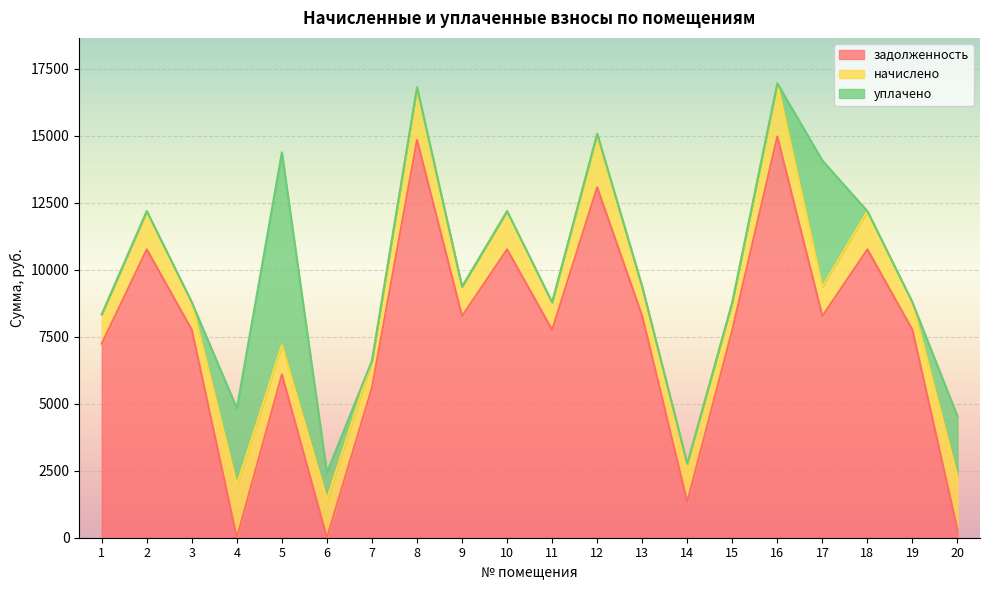

What is the difference between the задолженность values at 4 and 5?

6094.0